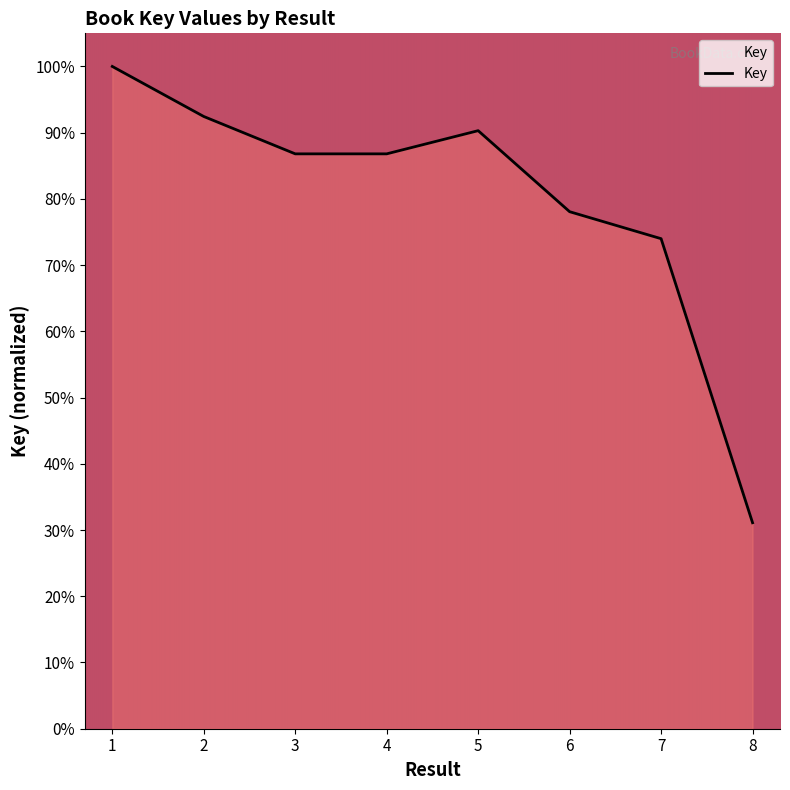

Is this an area chart (filled region under the line)?

Yes